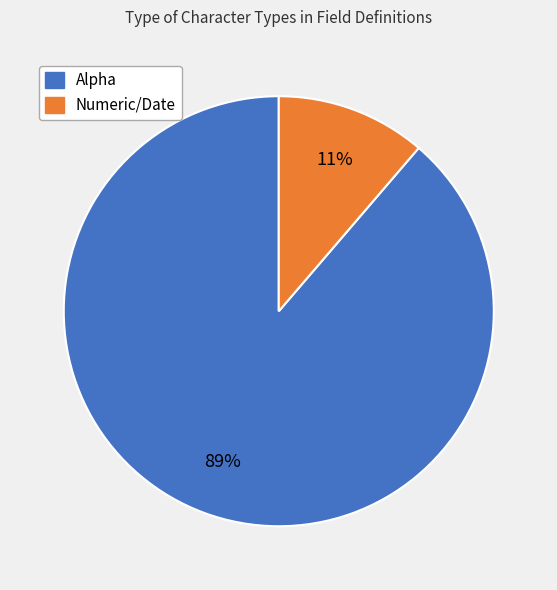

Does any single category account for the majority?

Yes